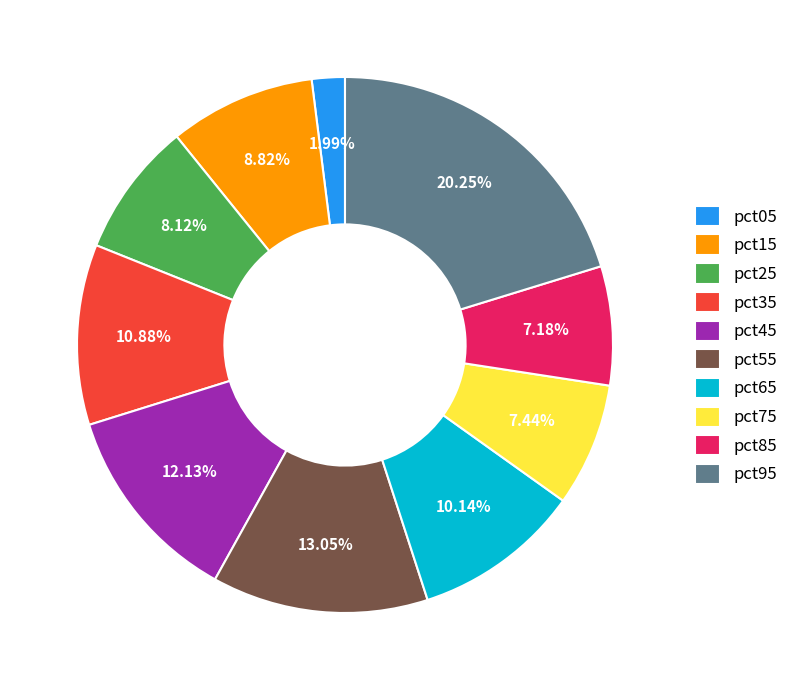

Is there any slice that represents more than half of the pie?

No